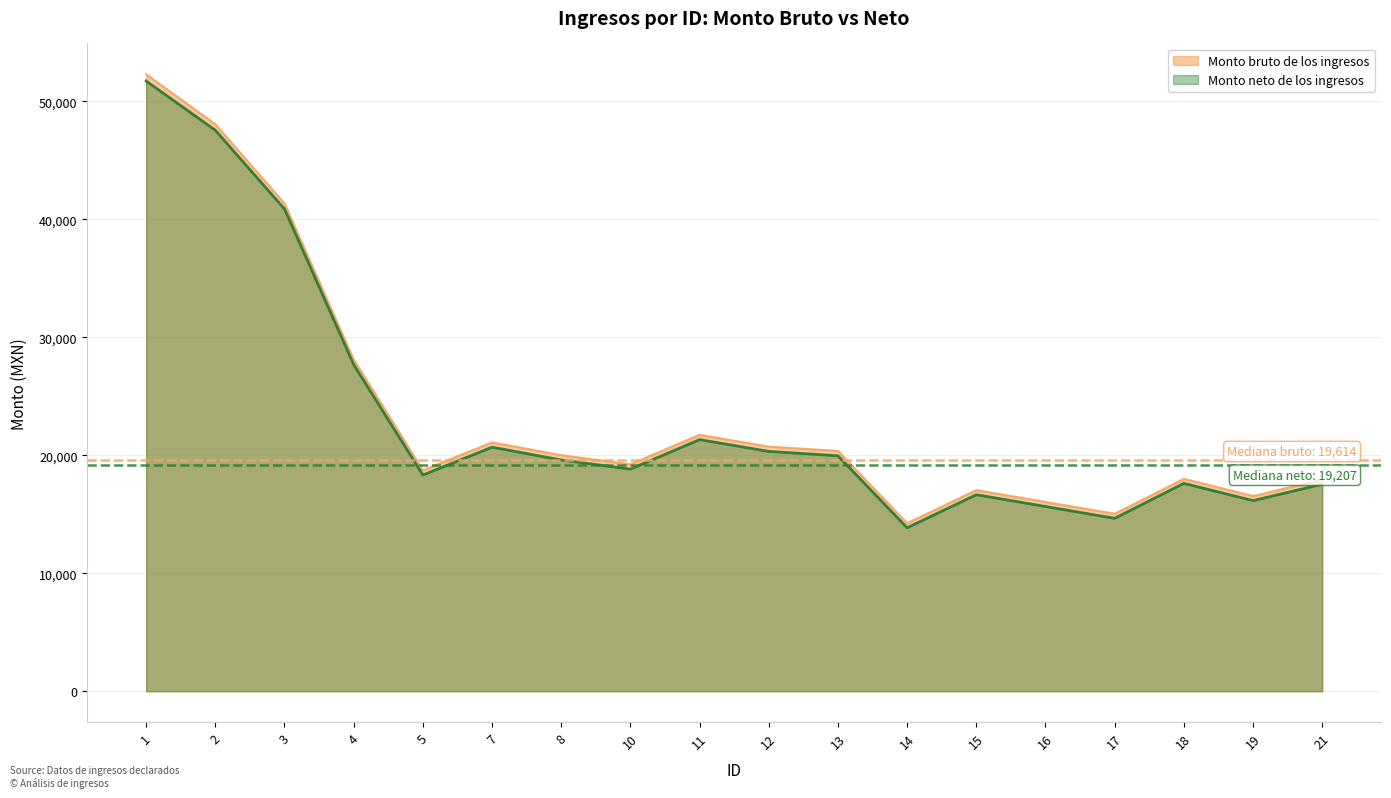

Reading left to right, transcribe all the data shown in this chart.

Monto bruto de los ingresos: 1=52278	2=48048	3=41330	4=28101	5=18728	7=21089	8=20000	10=19228	11=21728	12=20728	13=20361	14=14239	15=17039	16=16039	17=15039	18=18000	19=16539	21=17928
Monto neto de los ingresos: 1=51709	2=47538	3=40866	4=27679	5=18321	7=20682	8=19593	10=18821	11=21321	12=20321	13=19954	14=13854	15=16654	16=15654	17=14654	18=17615	19=16154	21=17543